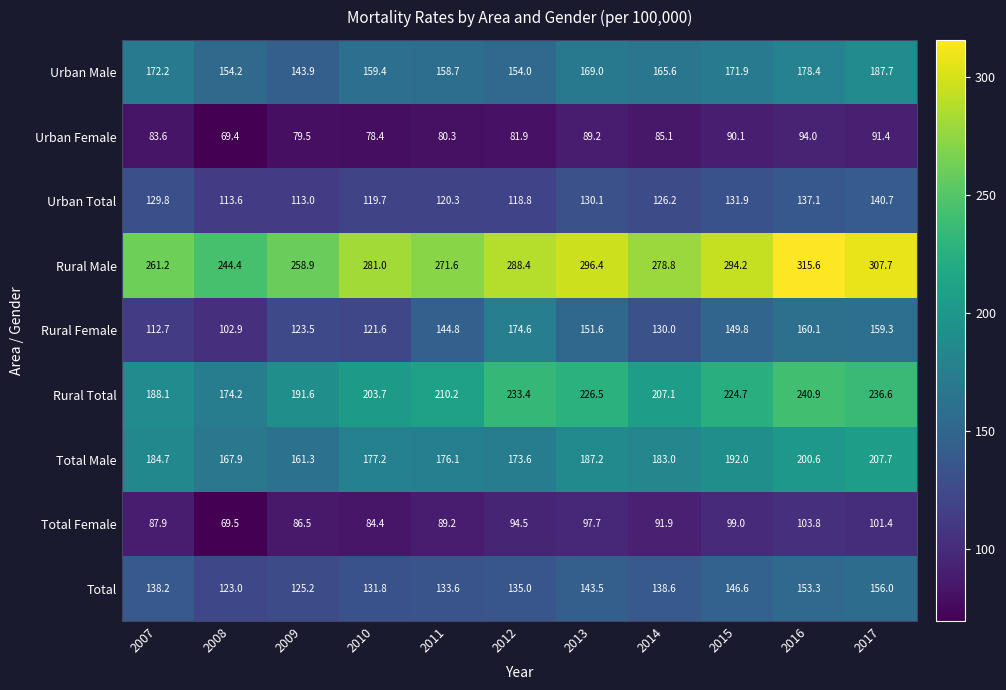

Read the Urban Total value at 2010.

119.7